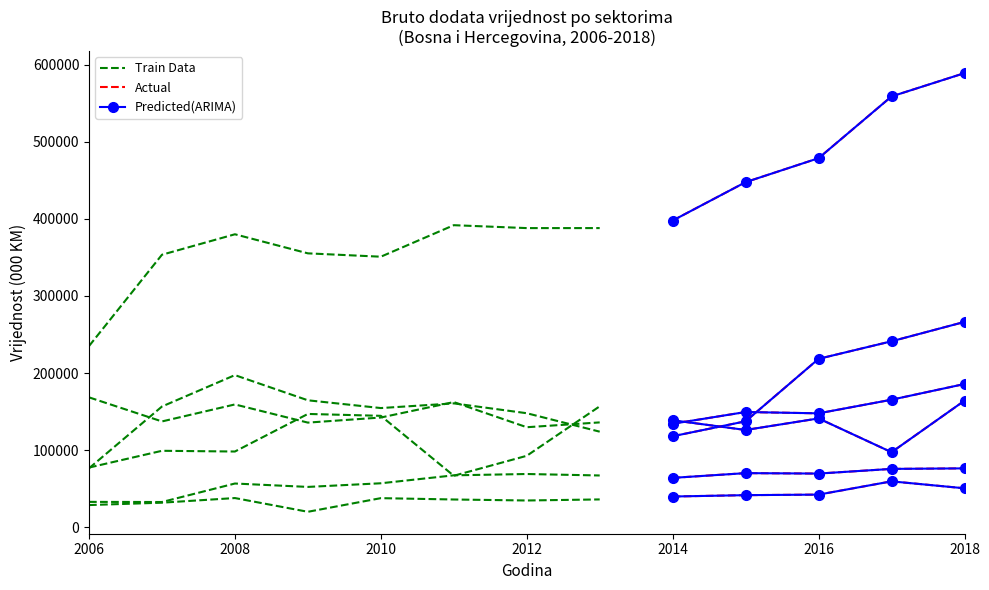

True or false: Prerađivačka industrija and Građevinarstvo cross at least once.

True